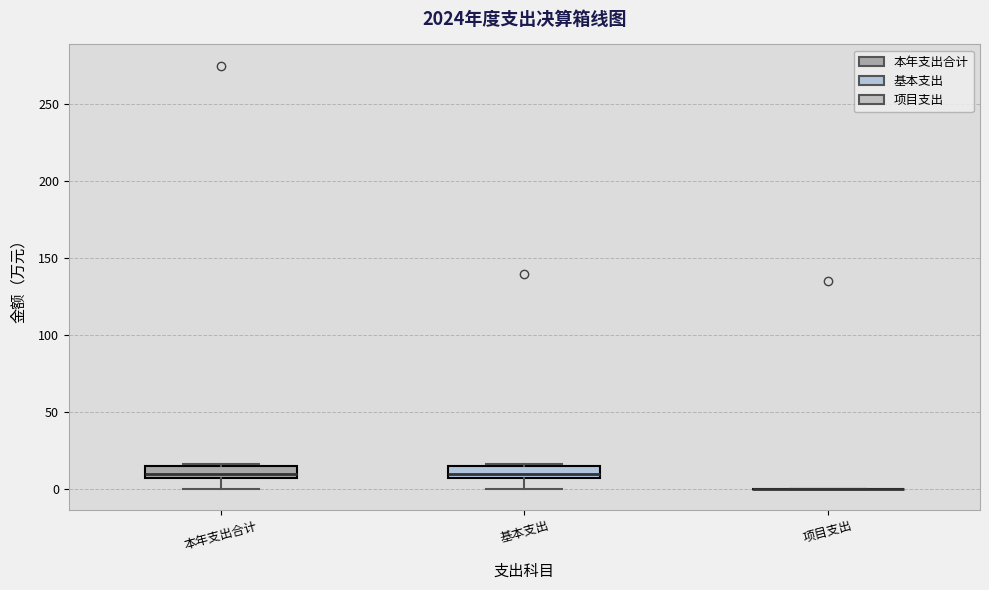

Reading left to right, transcribe this box plot: for each box, give where its median line is, the range the box spans, and where its two whiskers end, as read against the y-axis. The values are not printed on the chart, so give them approximately, as read against the axis.

本年支出合计: median 10, box 5 to 15, whiskers 0 to 15
基本支出: median 10, box 5 to 15, whiskers 0 to 15
项目支出: box collapsed to a line at 0, whiskers 0 to 0